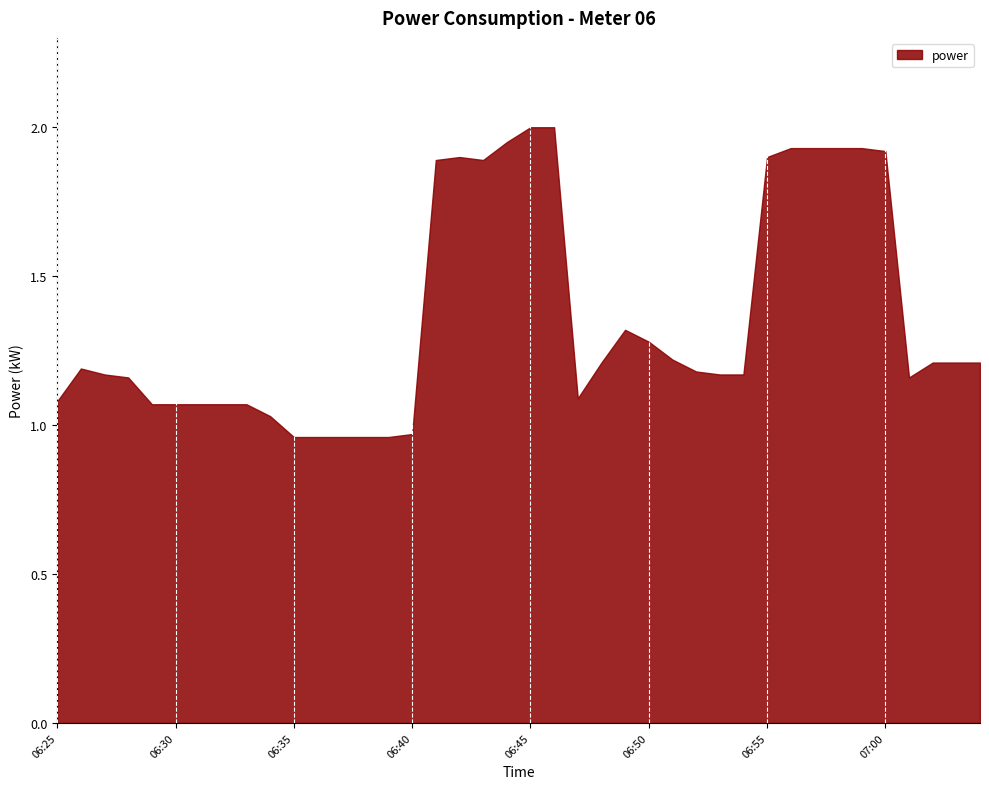

What is the greatest value displayed?

2.0